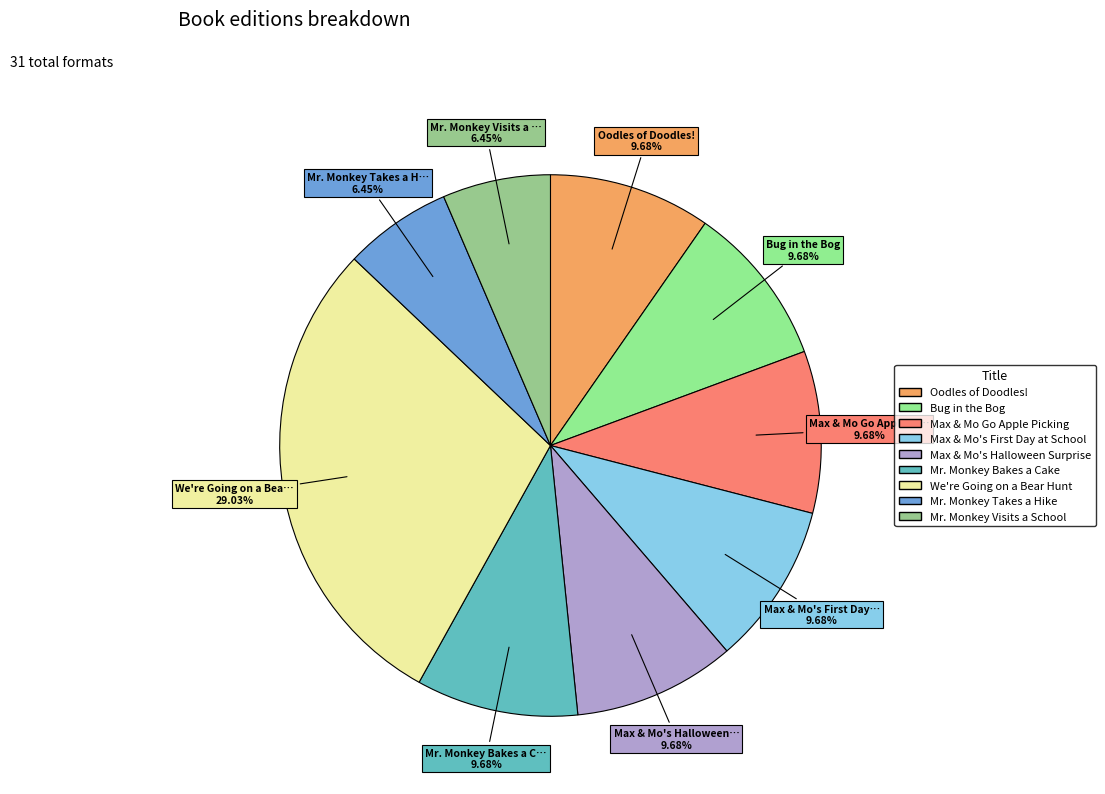

How many slices are in this pie chart?

9